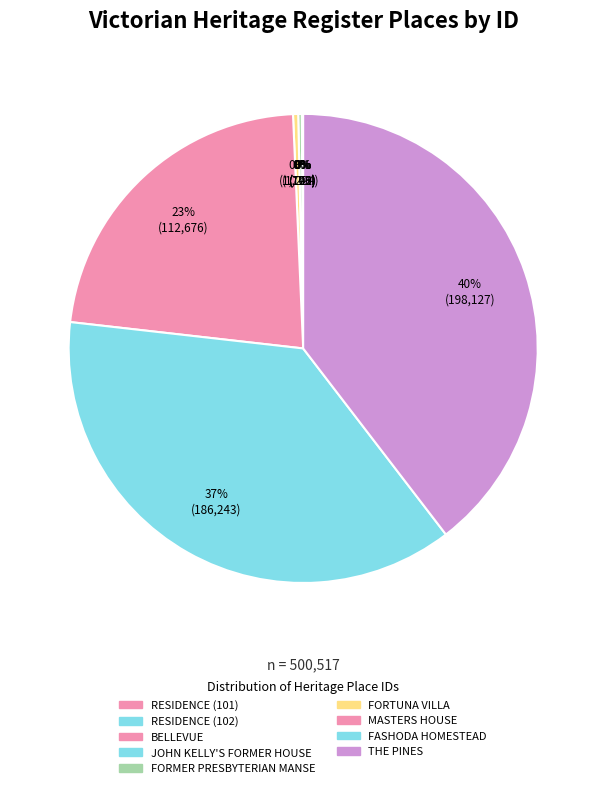

Which slice is the largest?

THE PINES